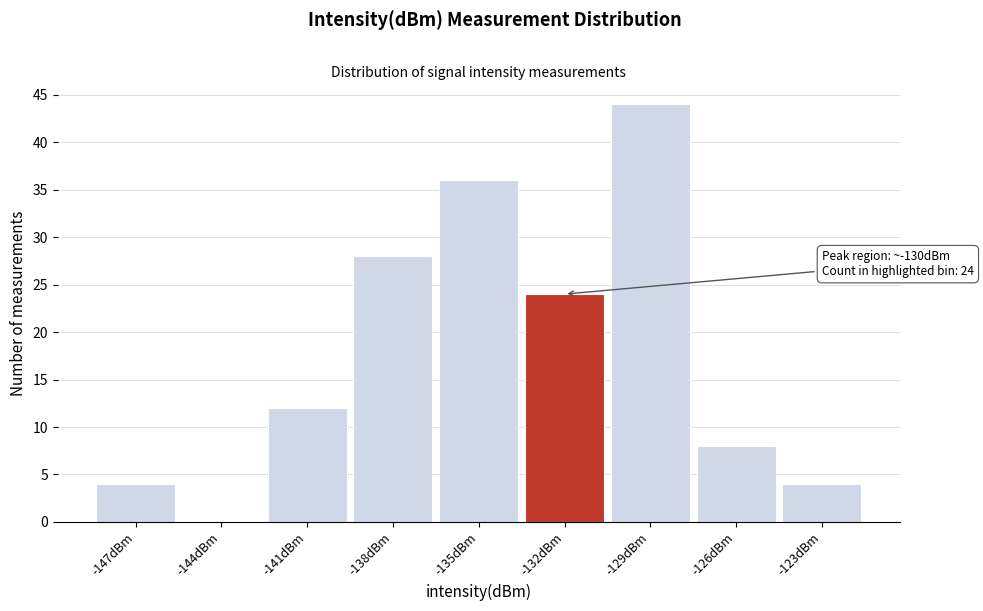

Reading right to left, extract all data points from this chart.

-123dBm=4	-126dBm=8	-129dBm=44	-132dBm=24	-135dBm=36	-138dBm=28	-141dBm=12	-144dBm=0	-147dBm=4